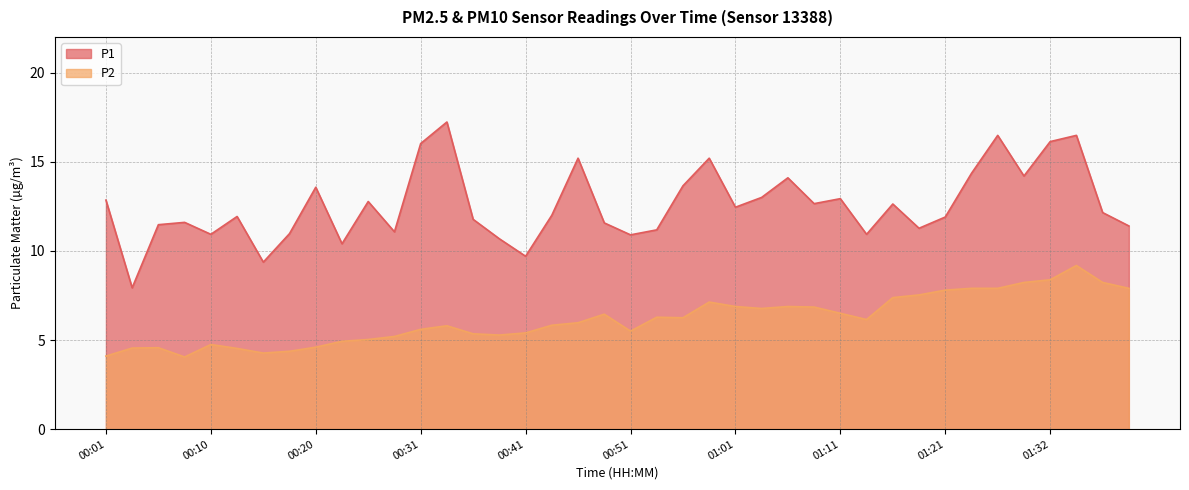

What is the maximum value shown in the chart?

17.2